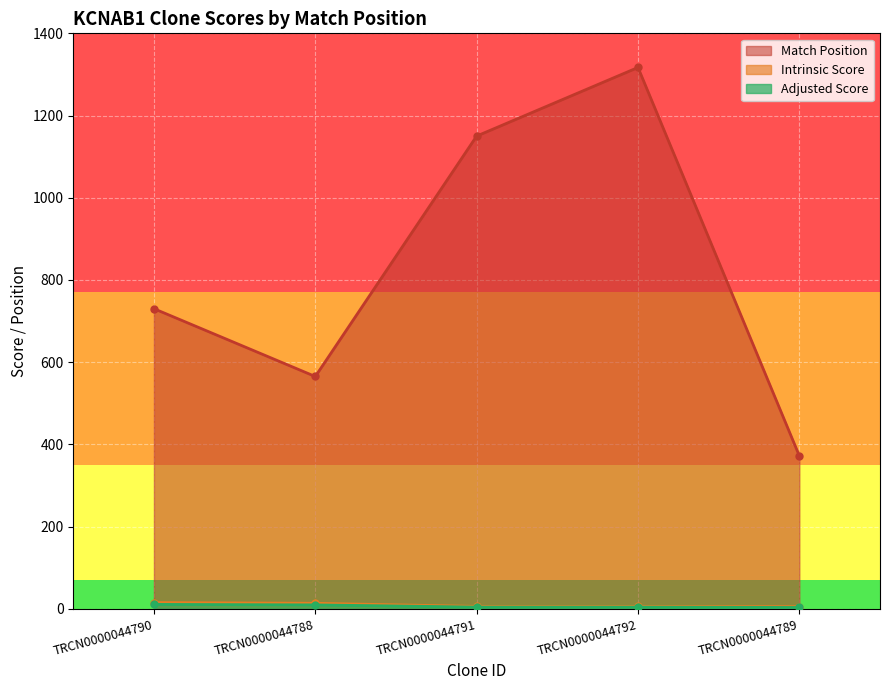

Reading left to right, what are all the values shown in this chart?

Match Position: TRCN0000044790=730.0	TRCN0000044788=565.0	TRCN0000044791=1150.0	TRCN0000044792=1317.0	TRCN0000044789=372.0
Intrinsic Score: TRCN0000044790=15.0	TRCN0000044788=13.2	TRCN0000044791=5.6	TRCN0000044792=5.6	TRCN0000044789=5.0
Adjusted Score: TRCN0000044790=10.5	TRCN0000044788=9.2	TRCN0000044791=3.9	TRCN0000044792=3.9	TRCN0000044789=3.0